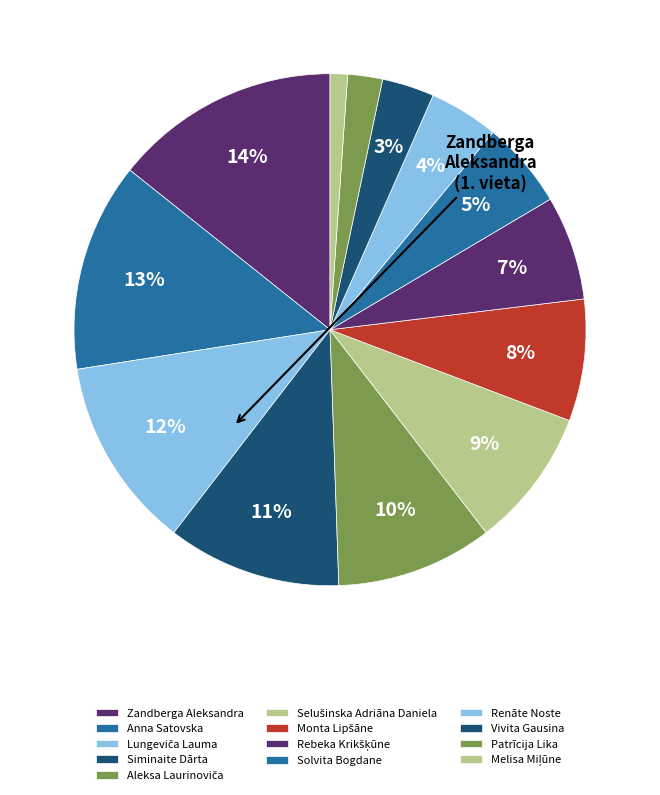

To the nearest percent, what is the difference between the Aleksa Laurinoviča and Lungeviča Lauma slice percentages?

2%